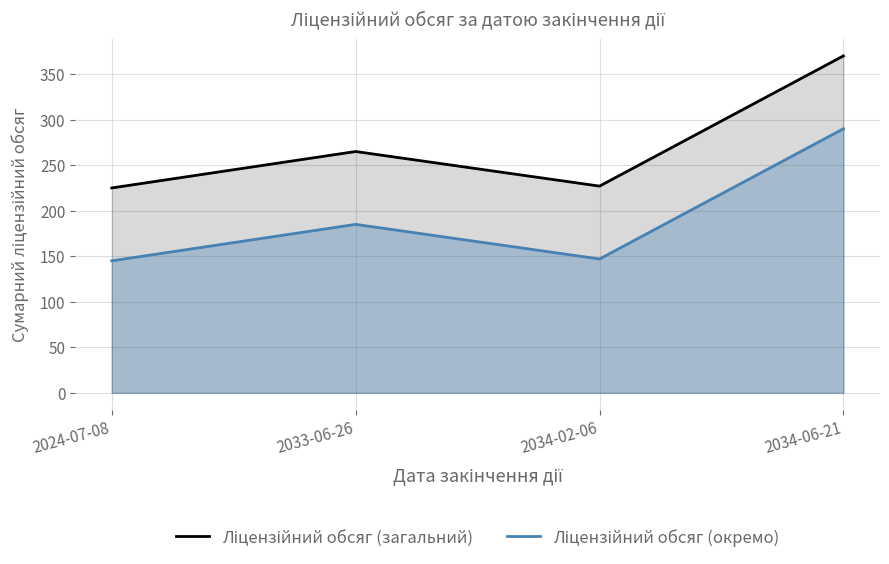

Does the chart display data point markers on the line(s)?

No